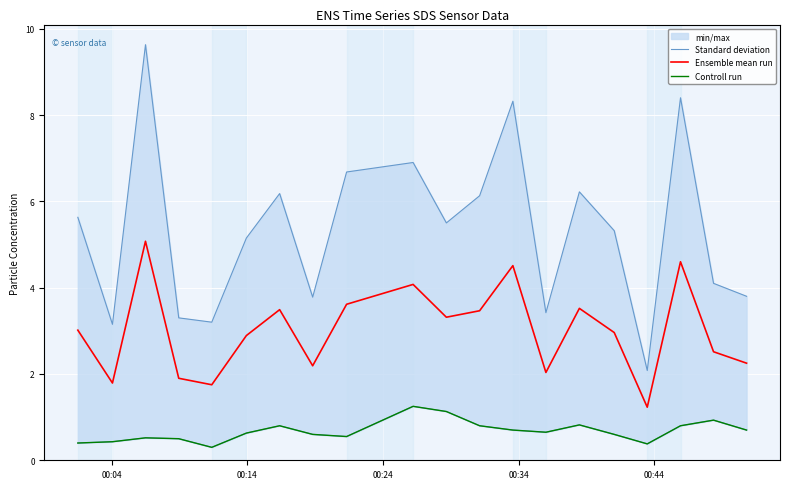

Reading left to right, list all the values displayed in this chart.

Standard deviation: 5.6	3.1	9.6	3.3	3.2	5.2	6.2	3.8	6.7	6.9	5.5	6.1	8.3	3.4	6.2	5.3	2.1	8.4	4.1	3.8
Ensemble mean run: 3.0	1.8	5.1	1.9	1.8	2.9	3.5	2.2	3.6	4.1	3.3	3.5	4.5	2.0	3.5	3.0	1.2	4.6	2.5	2.2
Controll run: 0.4	0.4	0.5	0.5	0.3	0.6	0.8	0.6	0.6	1.2	1.1	0.8	0.7	0.7	0.8	0.6	0.4	0.8	0.9	0.7